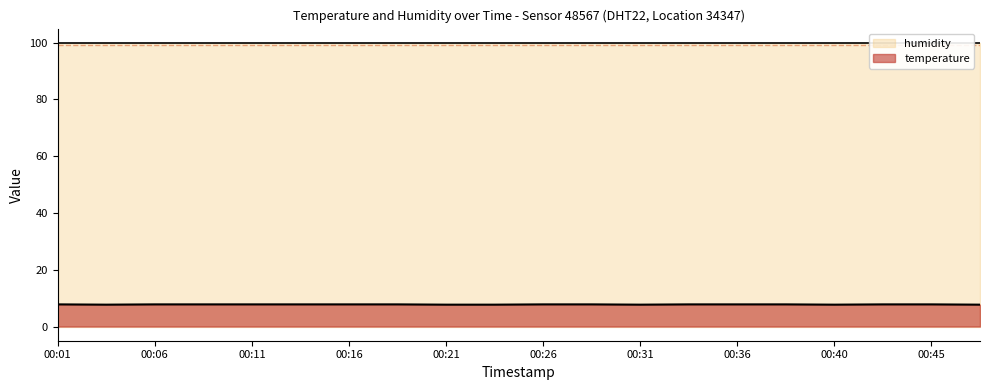

Where is the first local minimum?

00:04